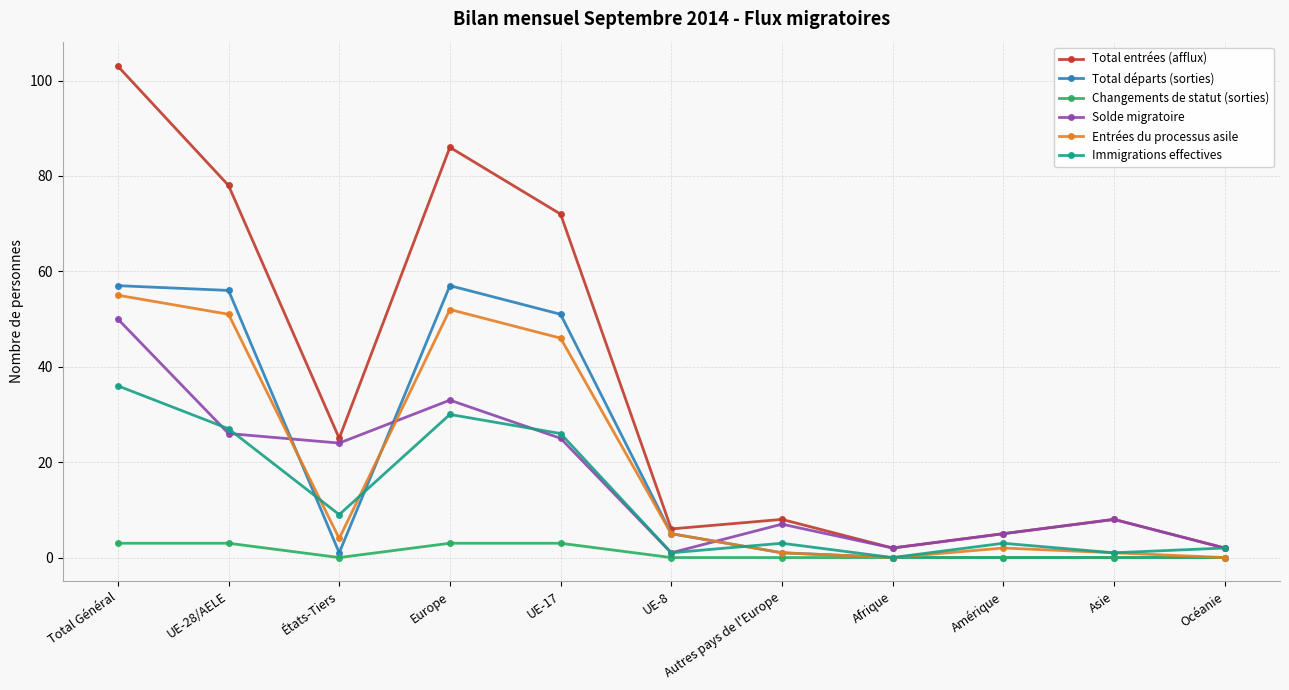

At which label does Solde migratoire reach its peak?

Total Général